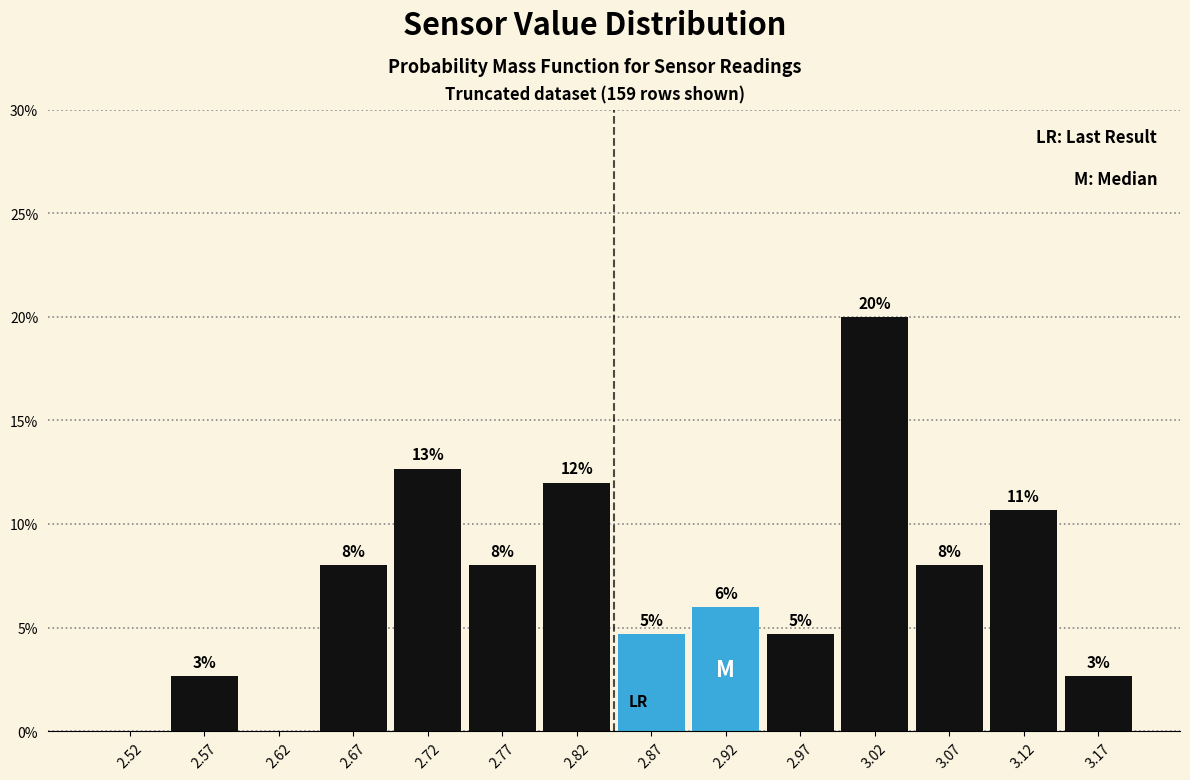

Which range on the x-axis has the tallest bar?

3.00 to 3.05